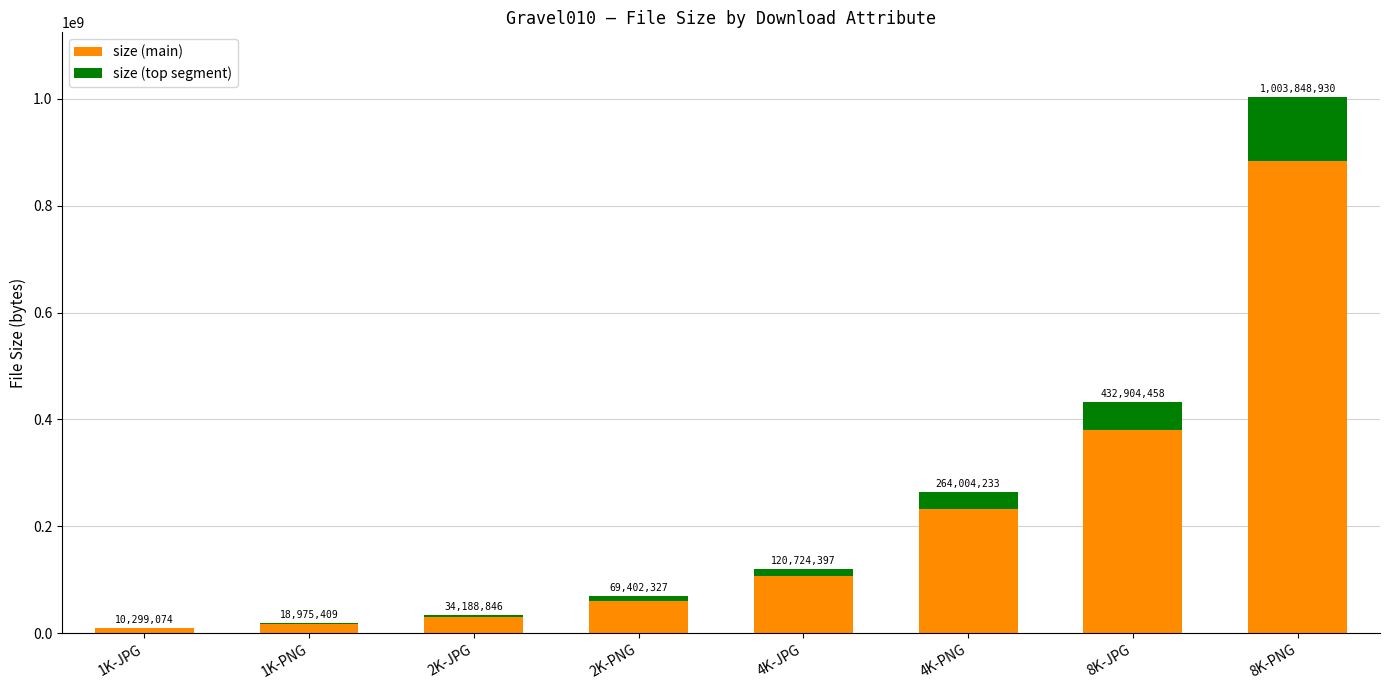

What are all the series names shown in the legend?

size (main), size (top segment)